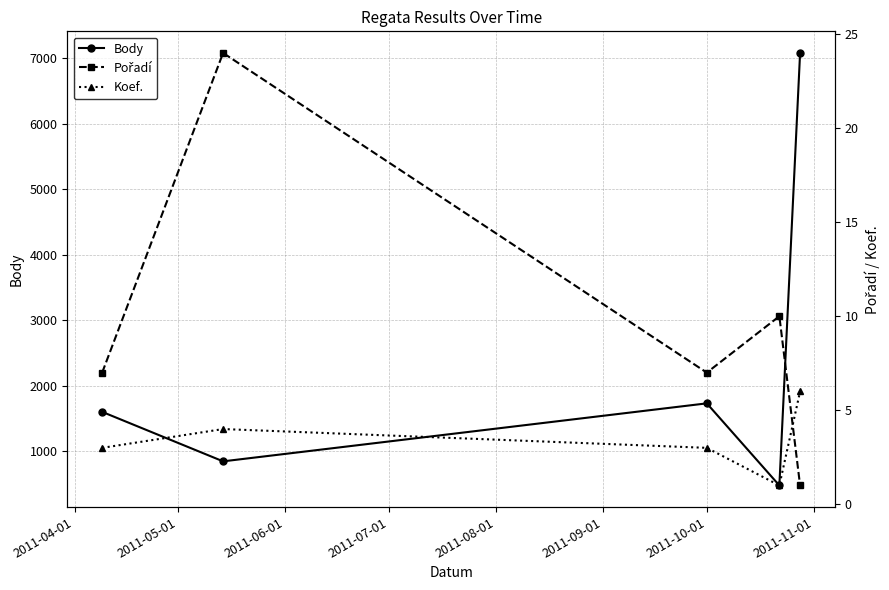

How many times do Pořadí and Koef. cross each other?

1